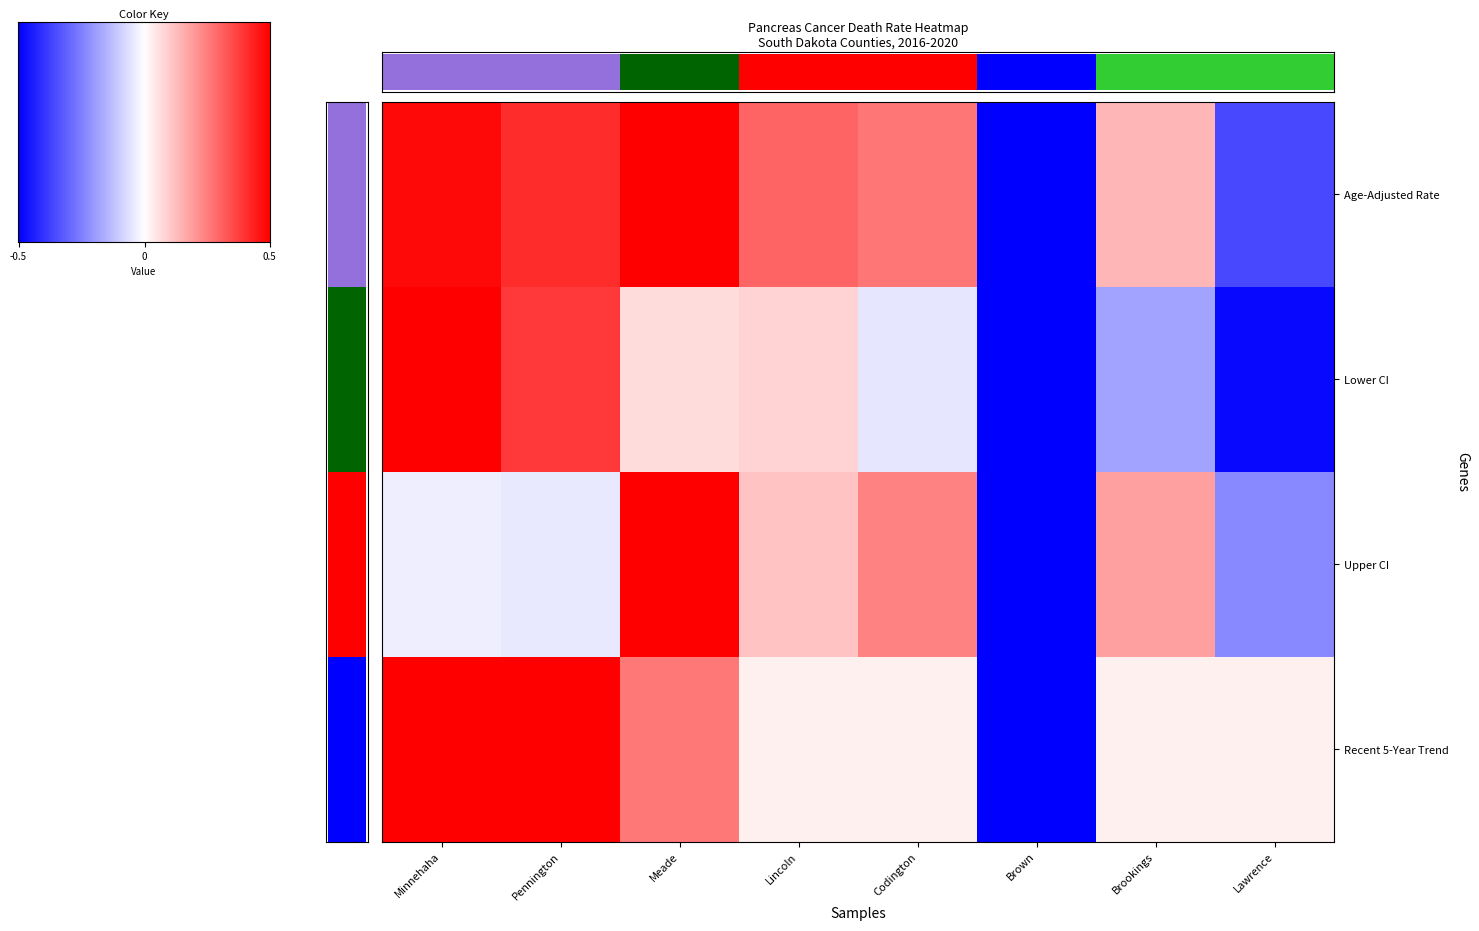

What is the average value of the Age-Adjusted Rate series?

0.3